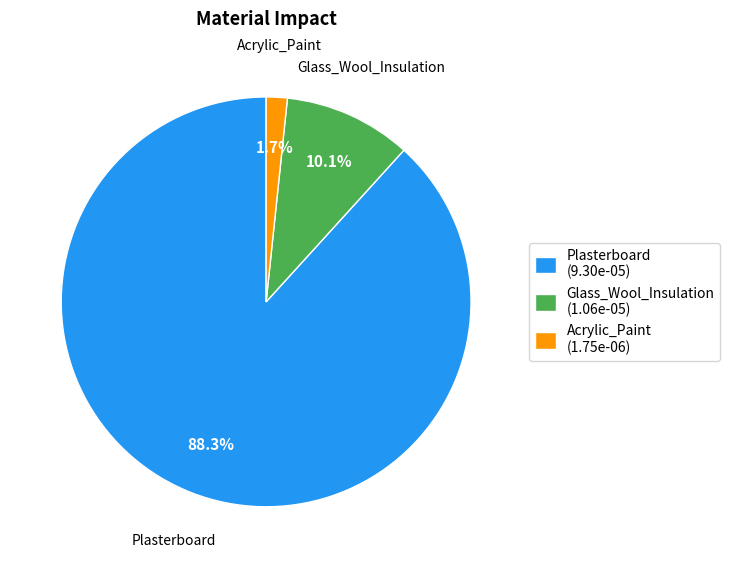

Count the number of slices in the pie.

3